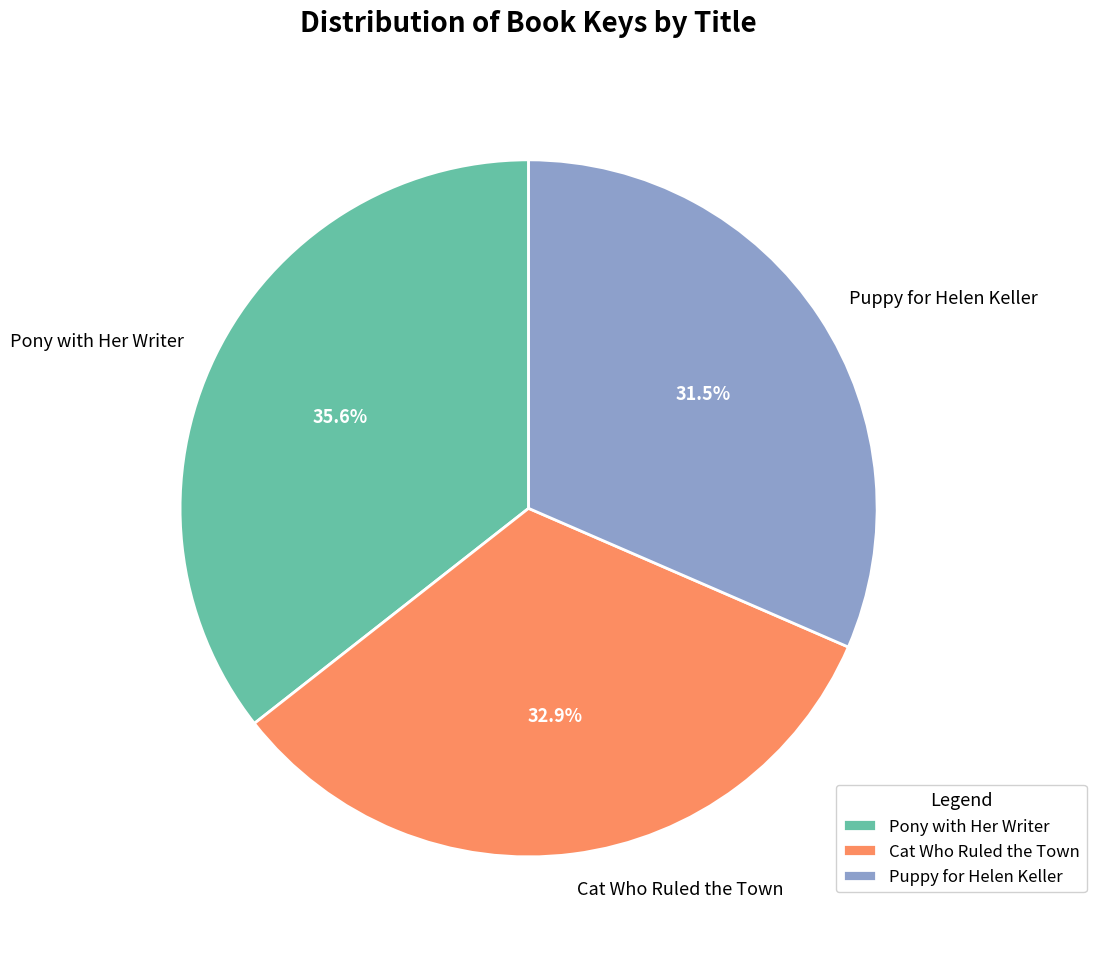

Is it true that Cat Who Ruled the Town is 46% of the pie?

False